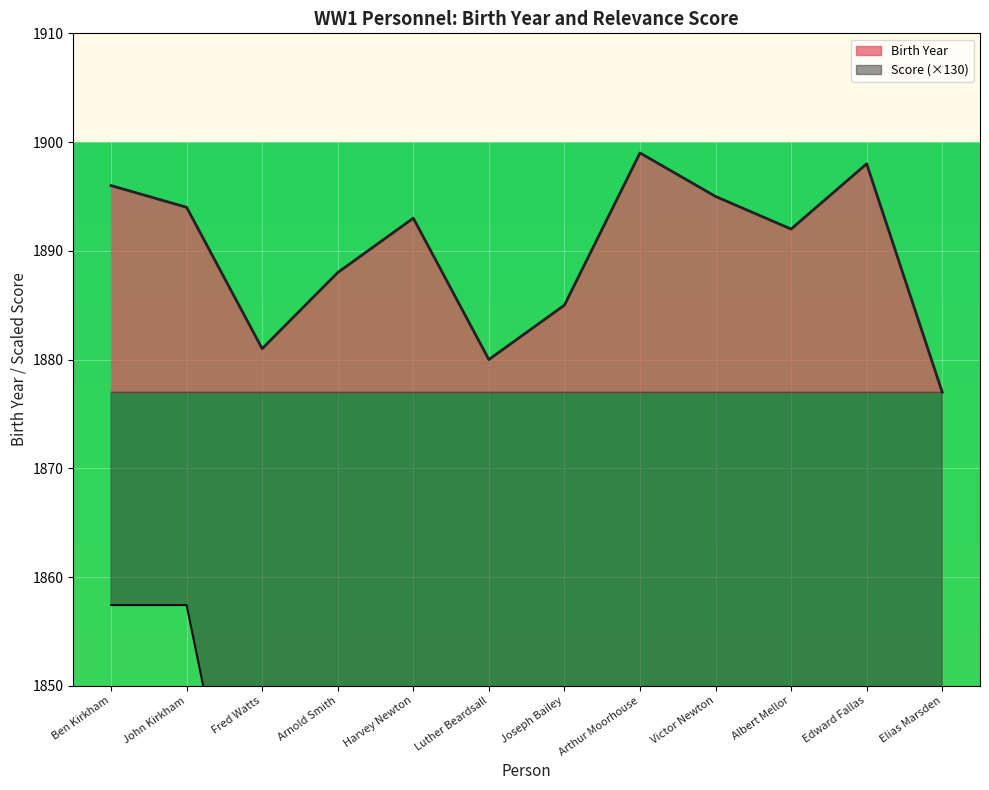

Reading left to right, transcribe all the data shown in this chart.

Birth Year: 1896.0	1894.0	1881.0	1888.0	1893.0	1880.0	1885.0	1899.0	1895.0	1892.0	1898.0	1877.0
Score: 1857.4	1857.4	1823.6	1823.6	1823.6	1823.6	1823.6	1499.2	1499.2	1499.2	1471.9	1471.9